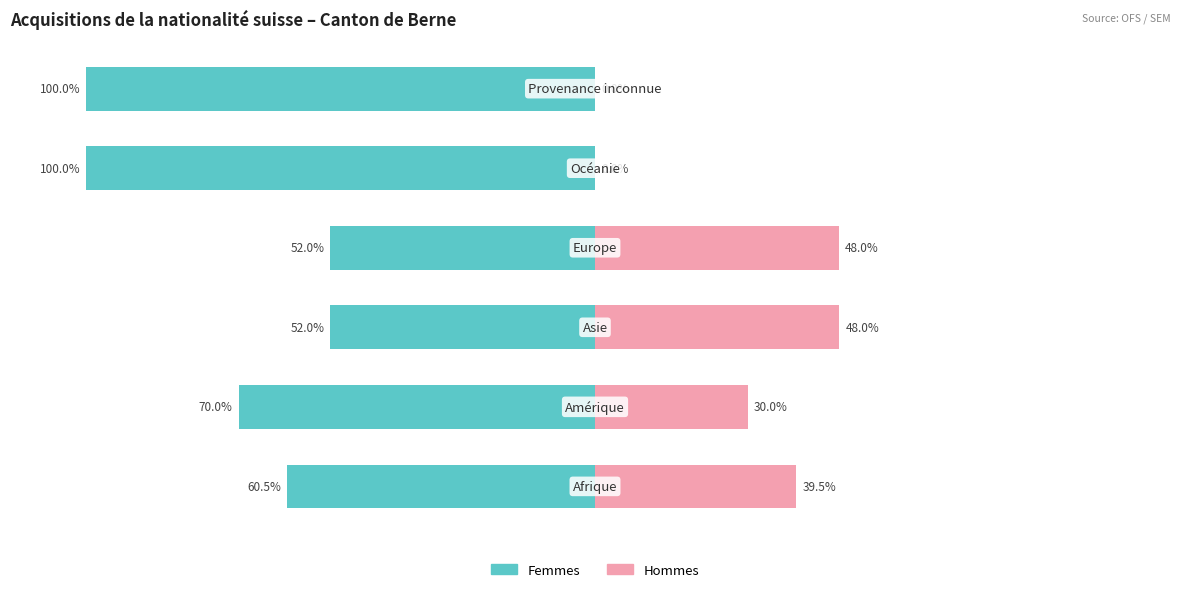

At 4, list the series in order from largest to smallest.

Hommes, Femmes